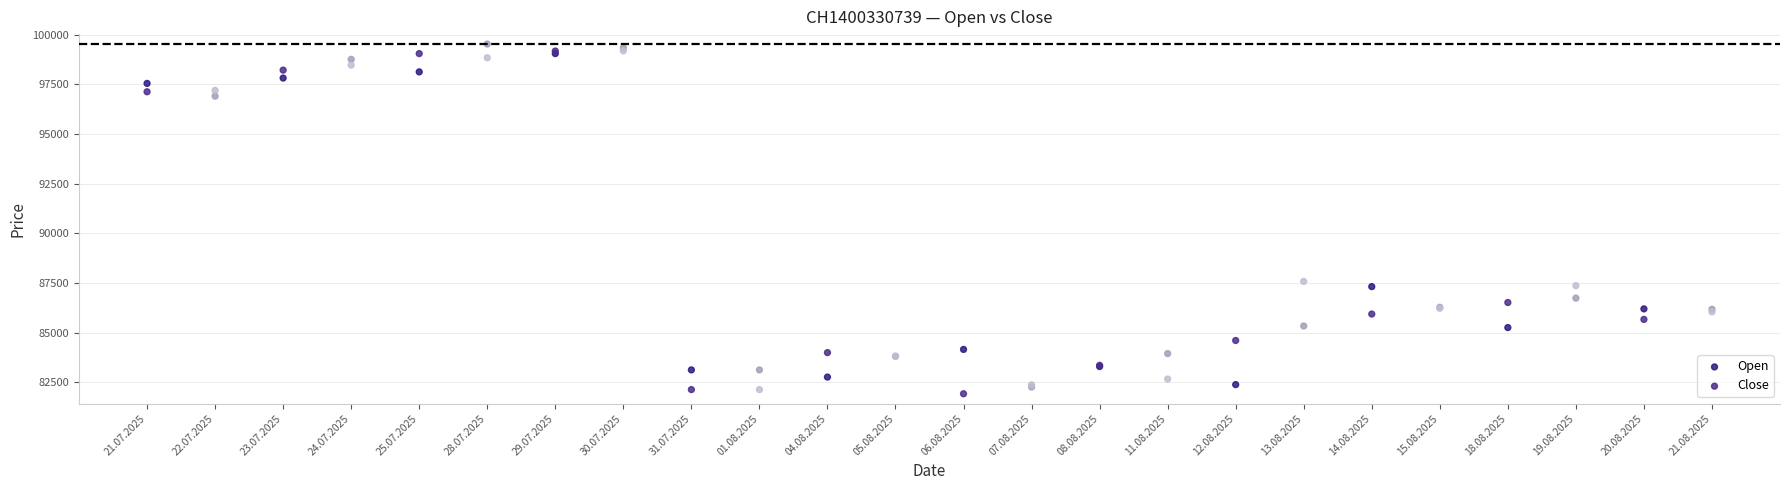

In the Open series, what Y value is closest to 90895?

87320